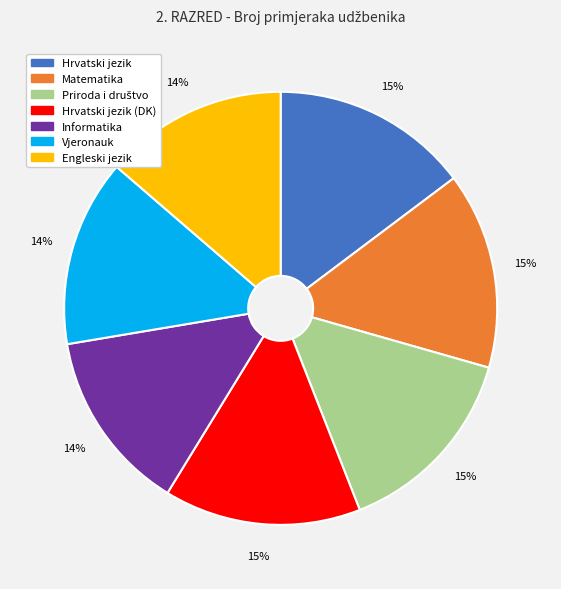

Is there a majority slice in this chart?

No